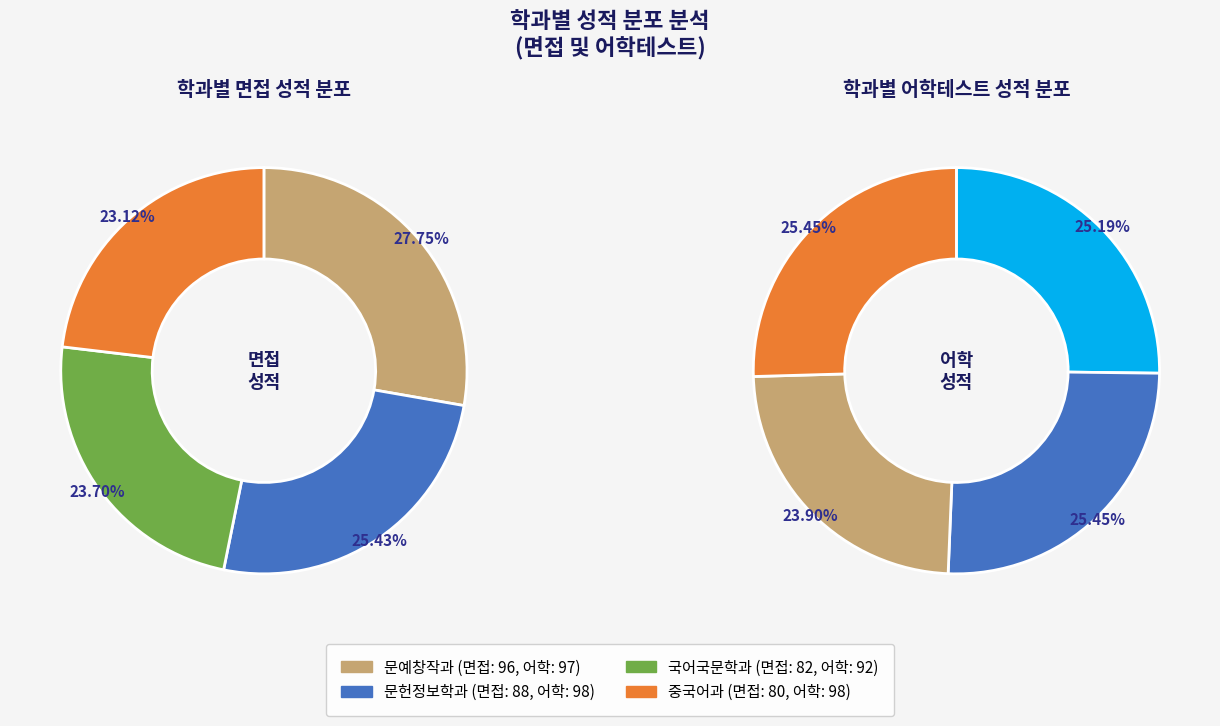

Is it true that 국어국문학과 is 30% of the pie?

False